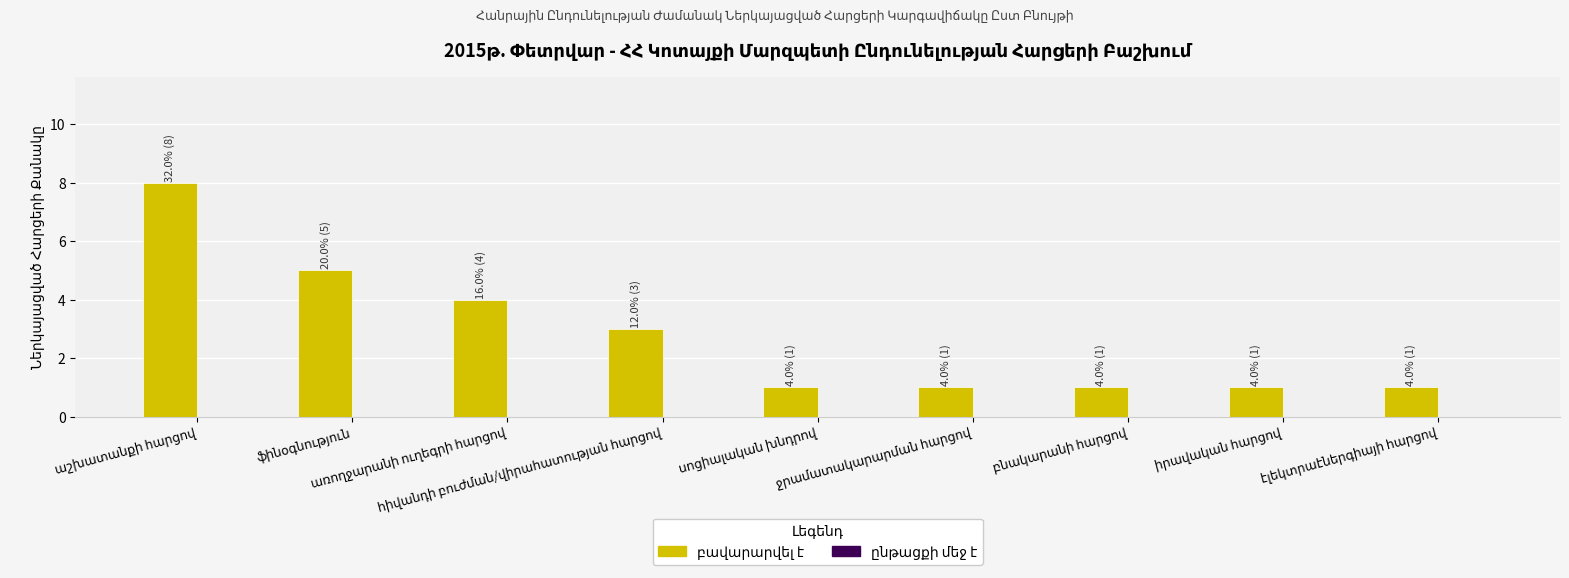

How many data points does each series have?

9